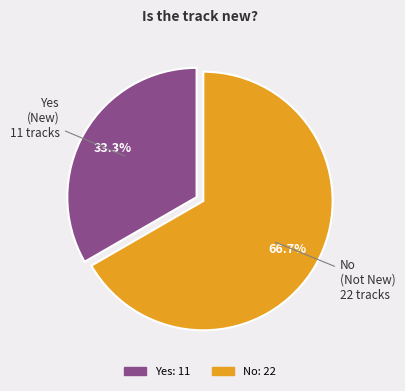

What is the smallest slice in the pie chart?

Yes